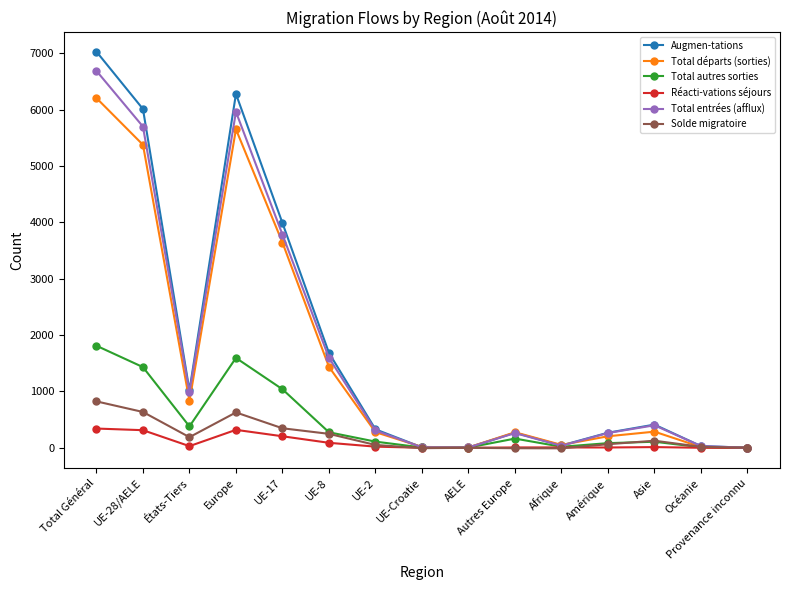

The value of Augmen-tations at Afrique is 41. True or false?

True